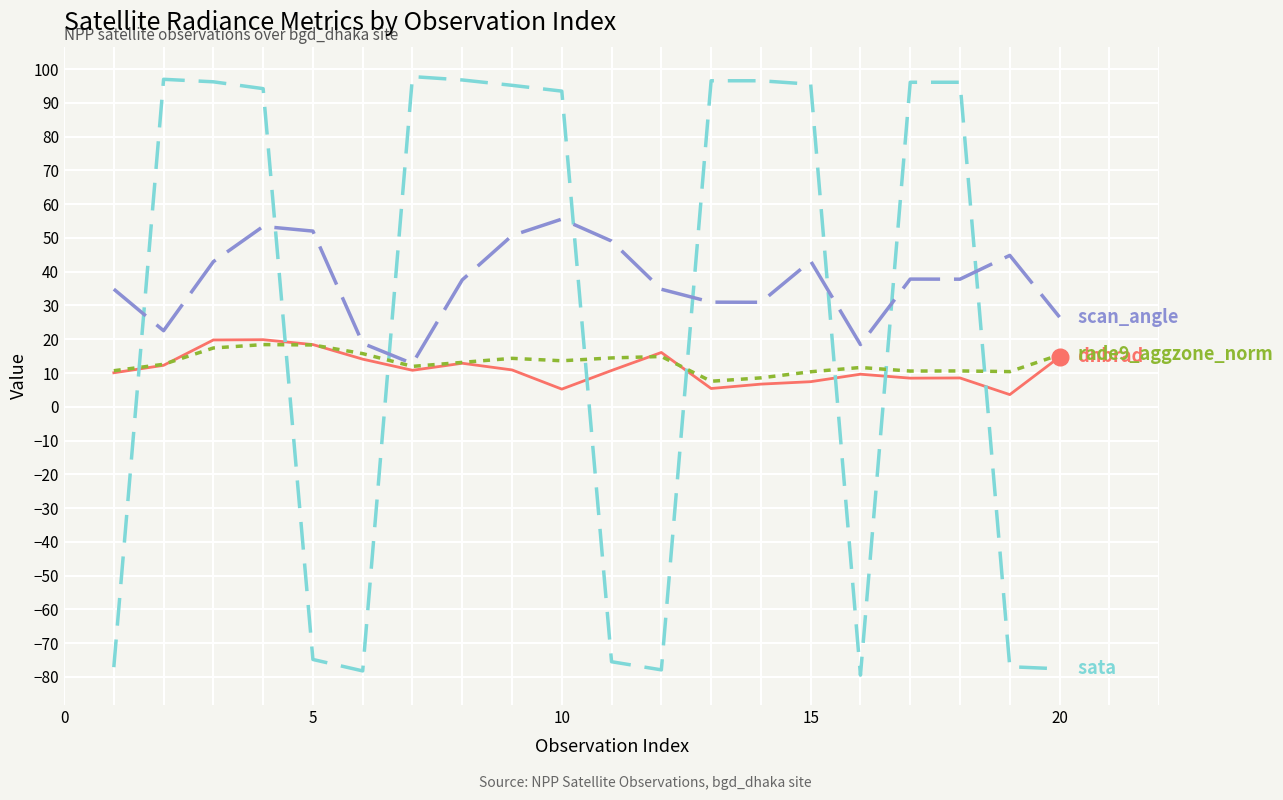

What is the smallest value displayed?

-79.5